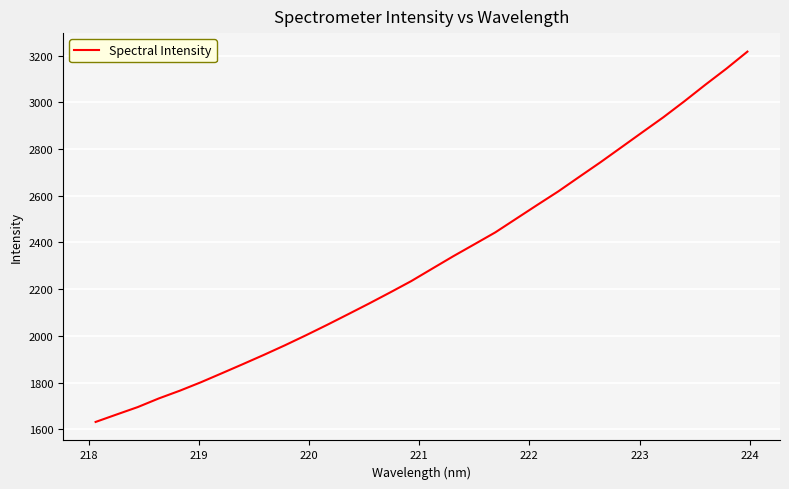

What is the average value?

2319.4